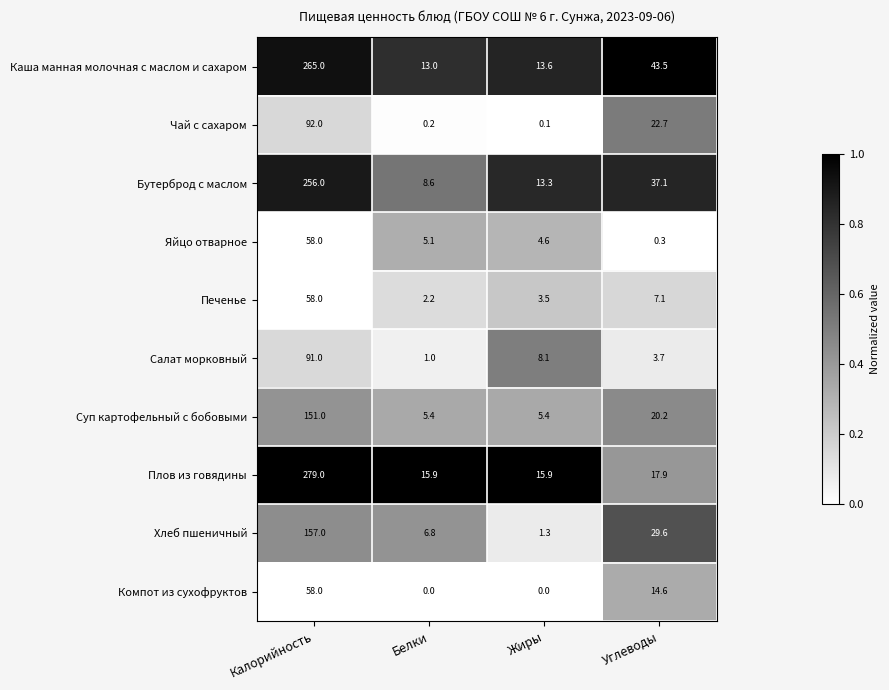

The value of Яйцо отварное at Жиры is 4.6. True or false?

True